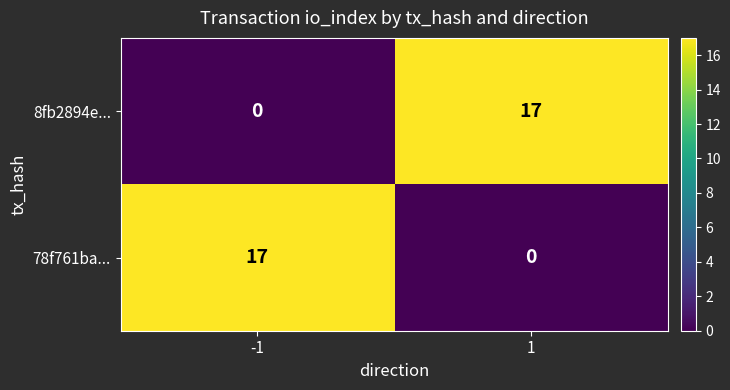

Count the number of data series in this chart.

2